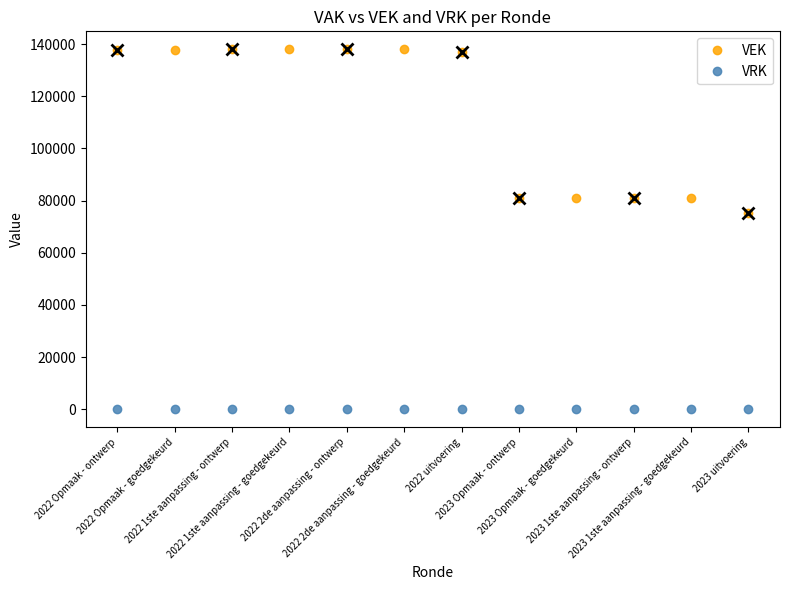

Which series has the largest total across all categories?

VEK